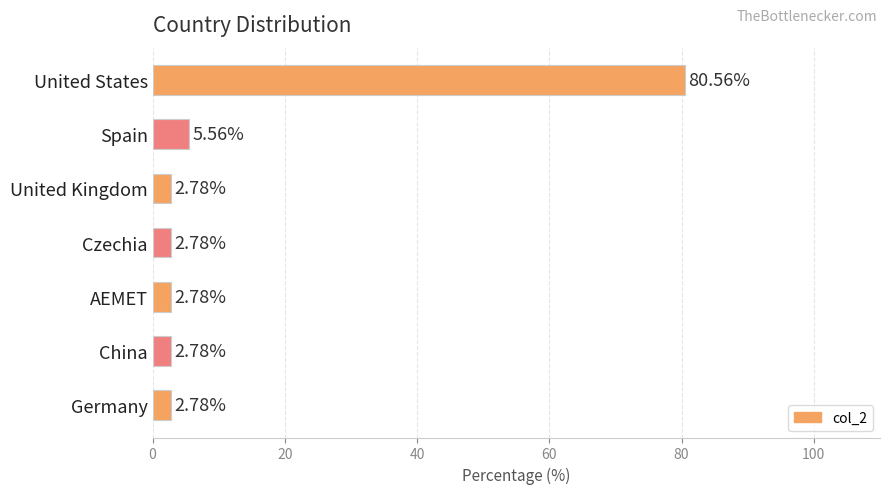

Which label corresponds to the largest value in the chart?

United States